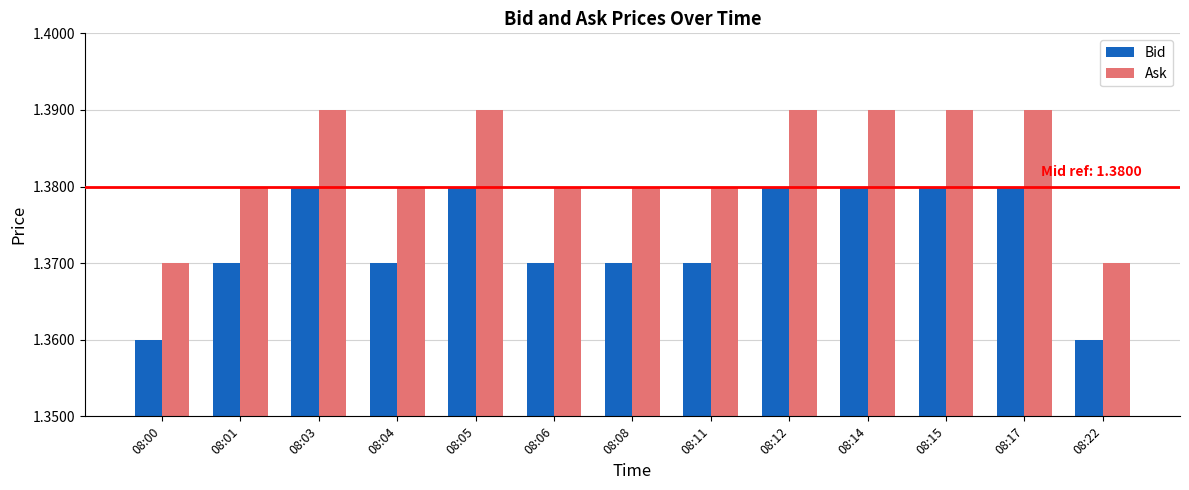

The value of Ask at 08:06 is 0.8. True or false?

False